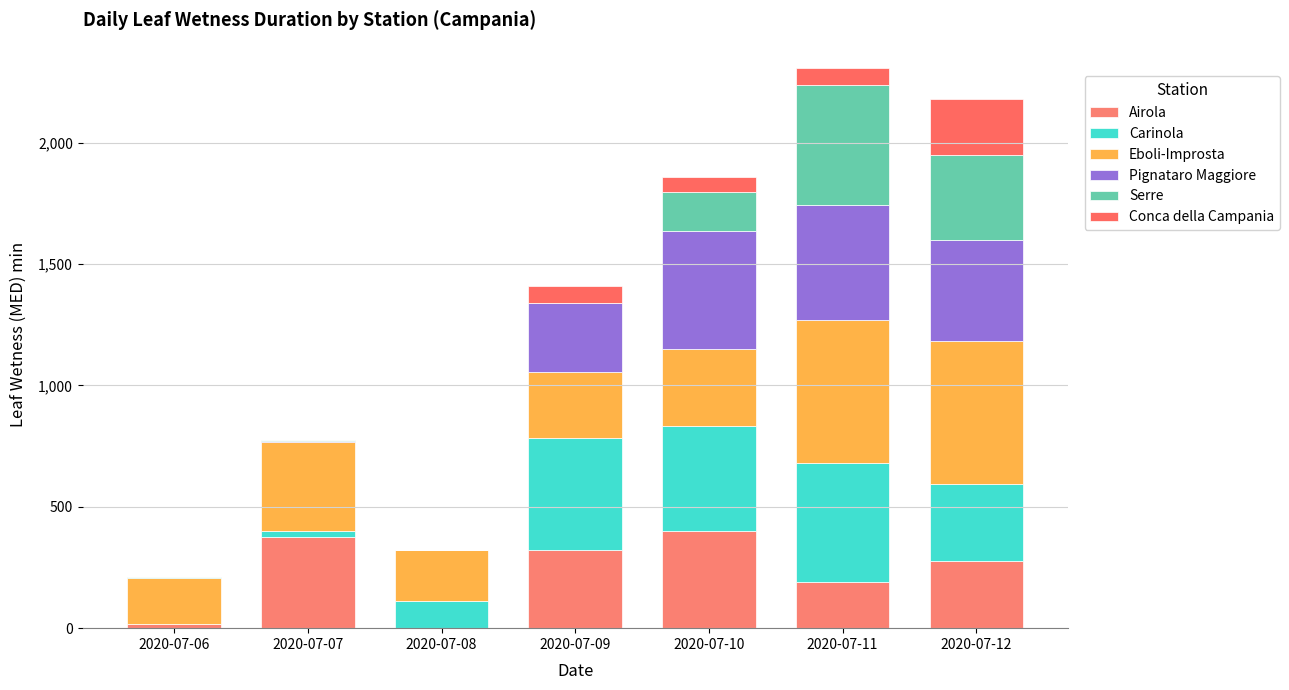

Are the bars horizontal?

No